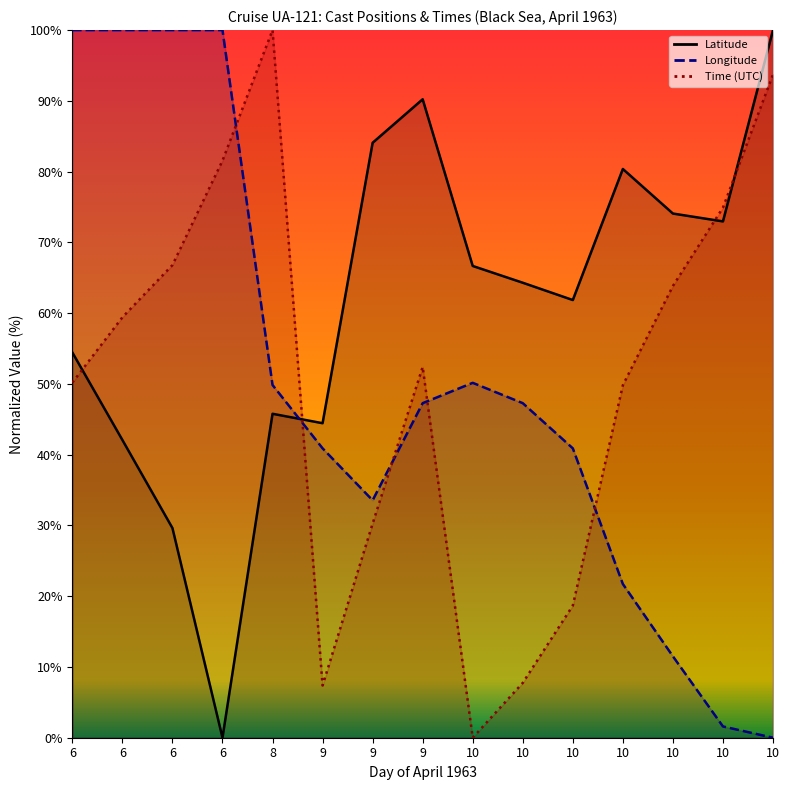

Between which two adjacent categories do Time and Latitude first intersect?

6 and 6